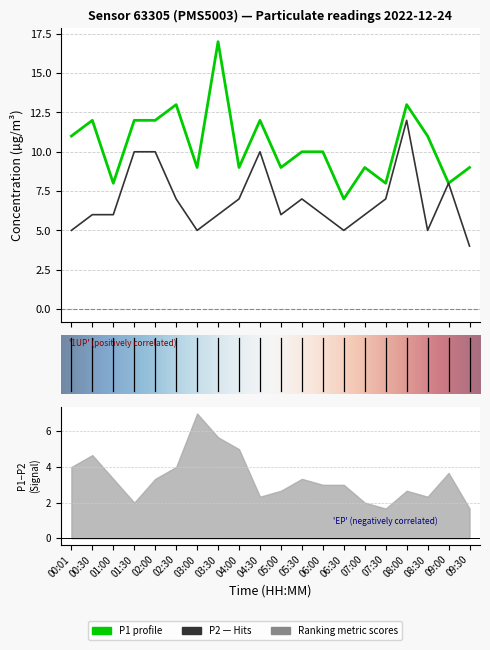

How many P1 values are between 9 and 12?

13